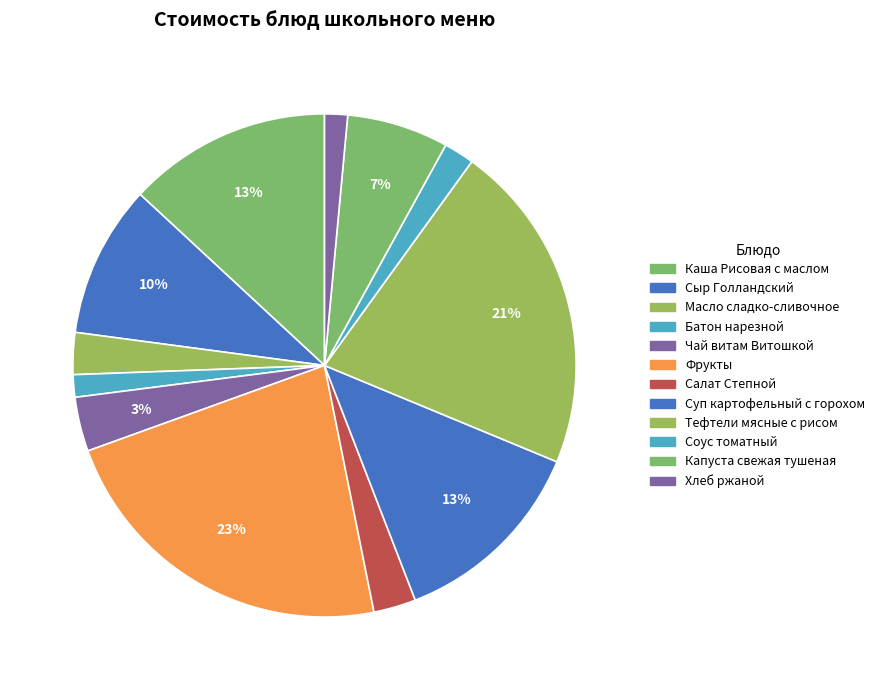

To the nearest percent, what is the combined percentage of Салат Степной and Хлеб ржаной?

4%